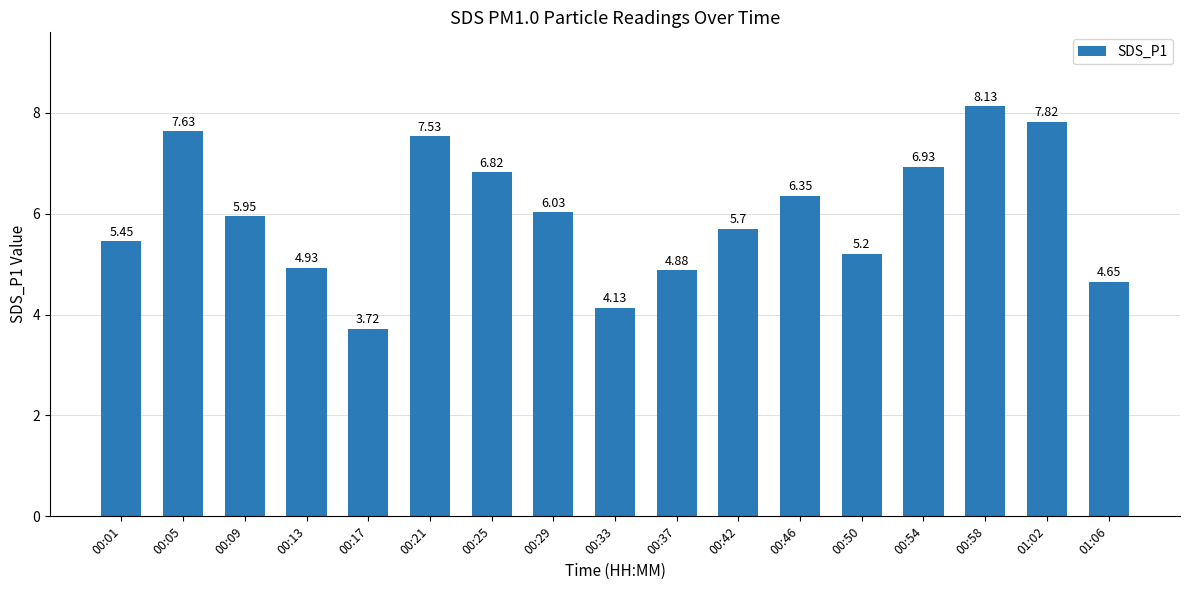

List the labels in order of value, largest first.

00:58, 01:02, 00:05, 00:21, 00:54, 00:25, 00:46, 00:29, 00:09, 00:42, 00:01, 00:50, 00:13, 00:37, 01:06, 00:33, 00:17